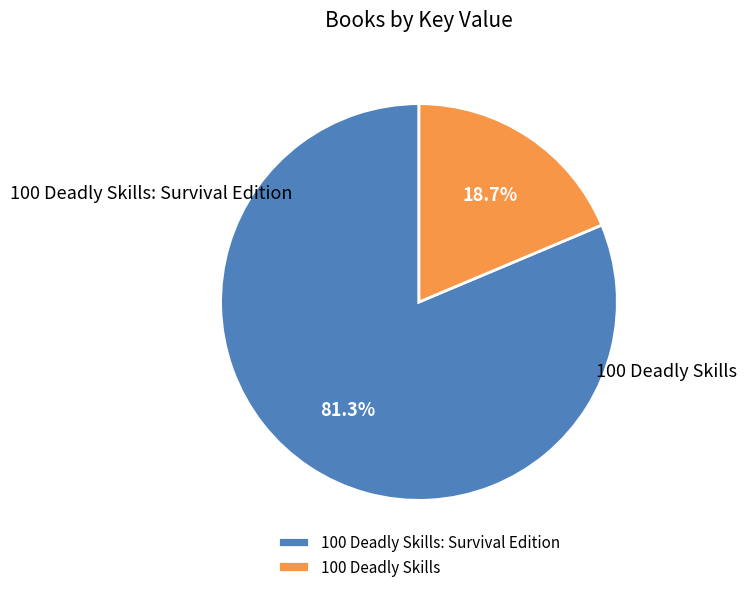

Count the number of slices in the pie.

2